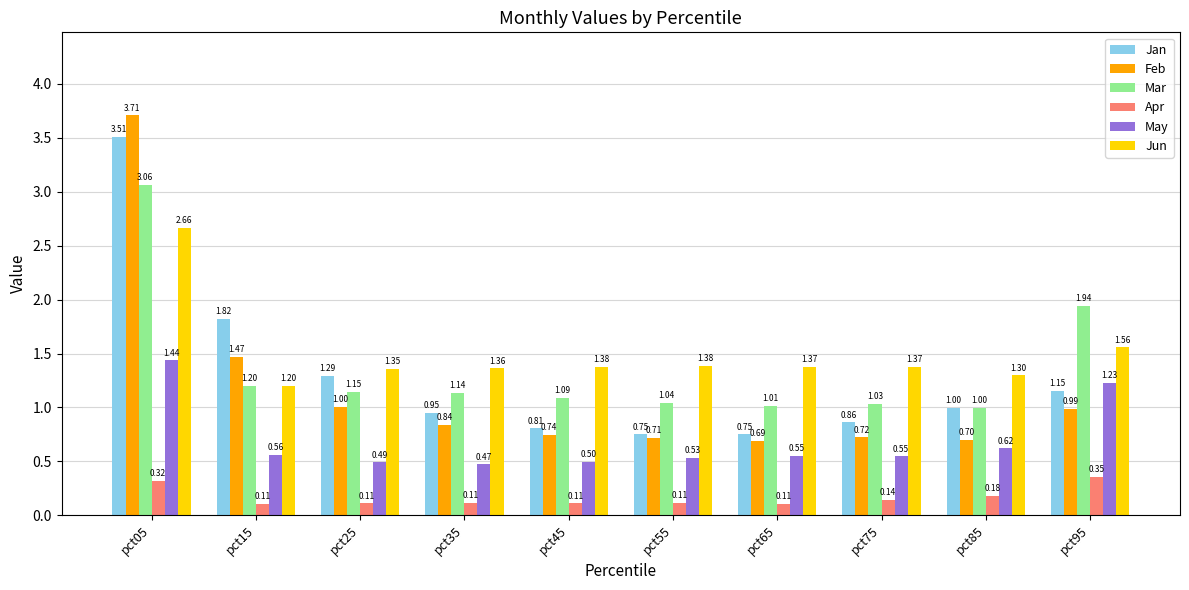

What are all the series names shown in the legend?

Jan, Feb, Mar, Apr, May, Jun